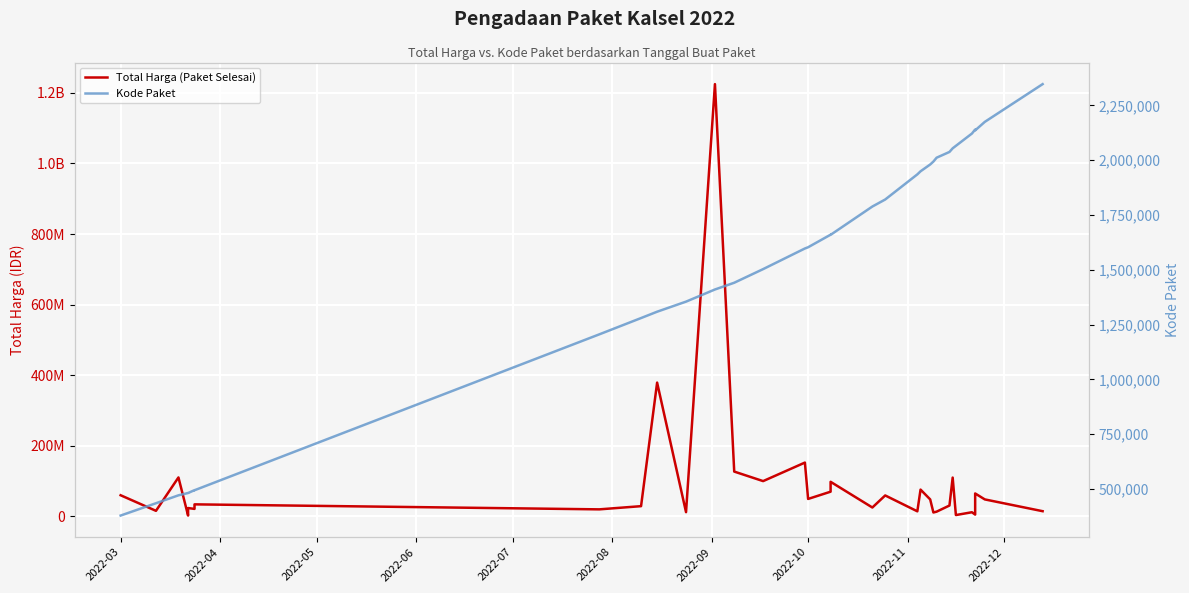

How many values in the Total Harga (Paket Selesai) series are below 34132505?

17